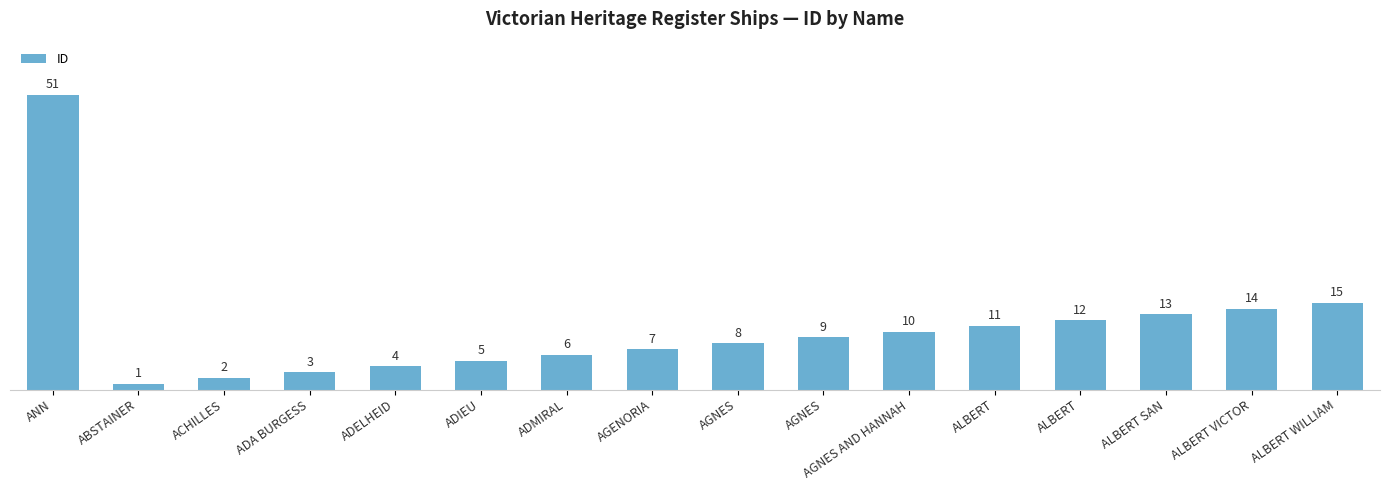

Count the number of data series in this chart.

1